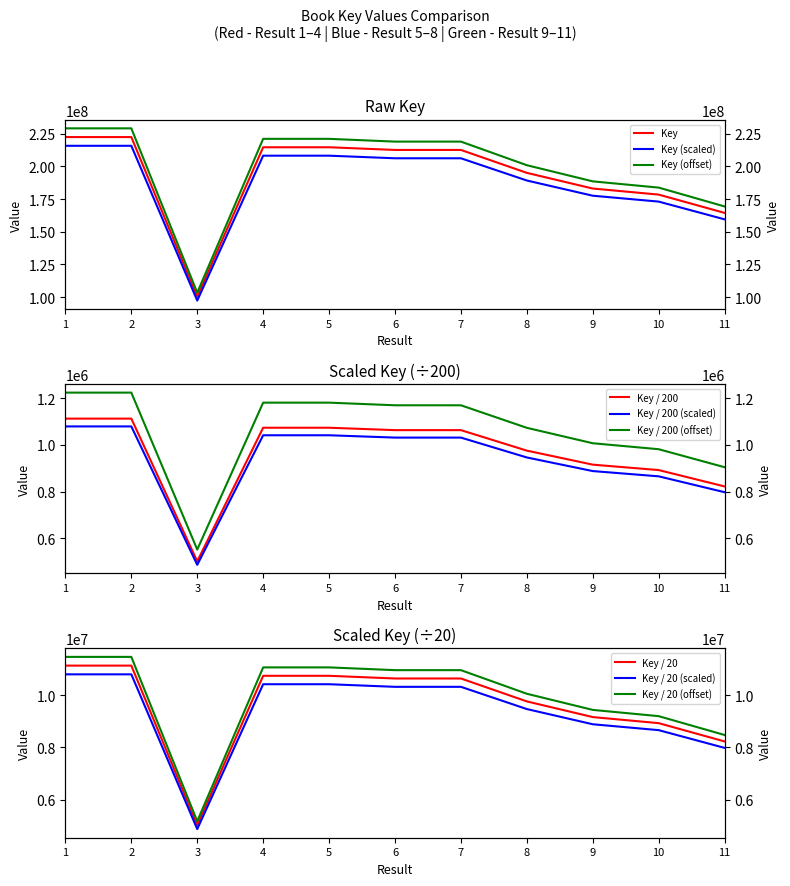

Which has a higher value, 1 or 5?

1